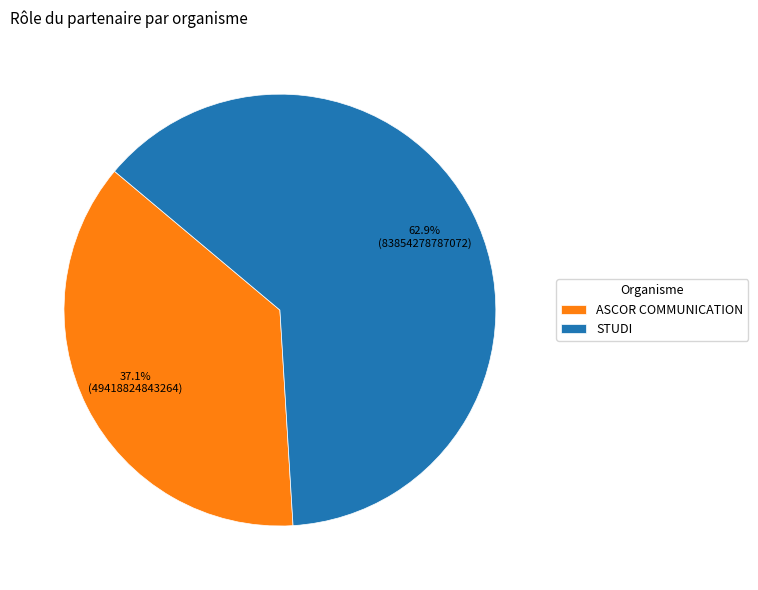

What is the smallest slice in the pie chart?

ASCOR COMMUNICATION